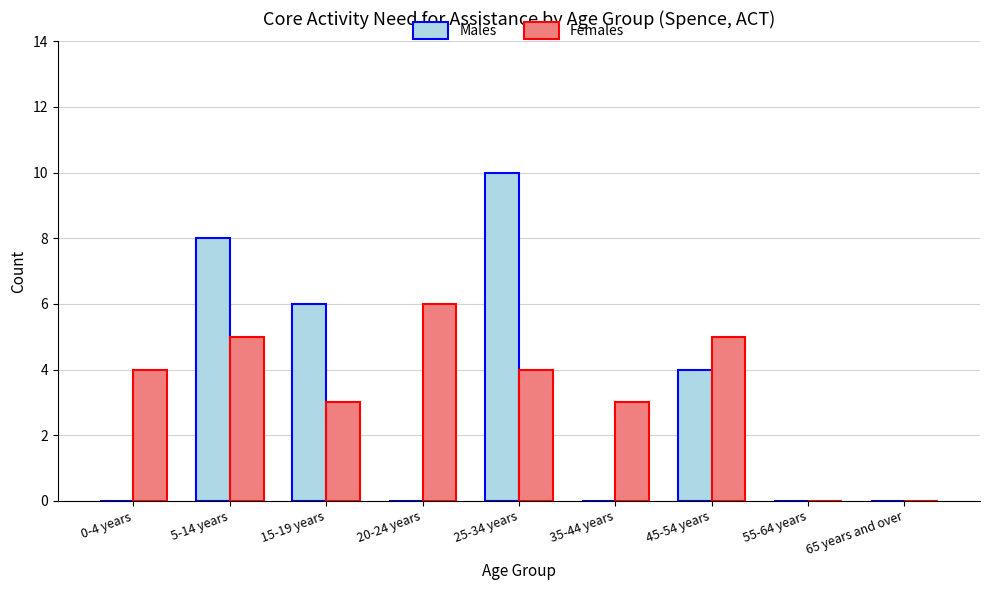

What is the sum of all Males values?

28